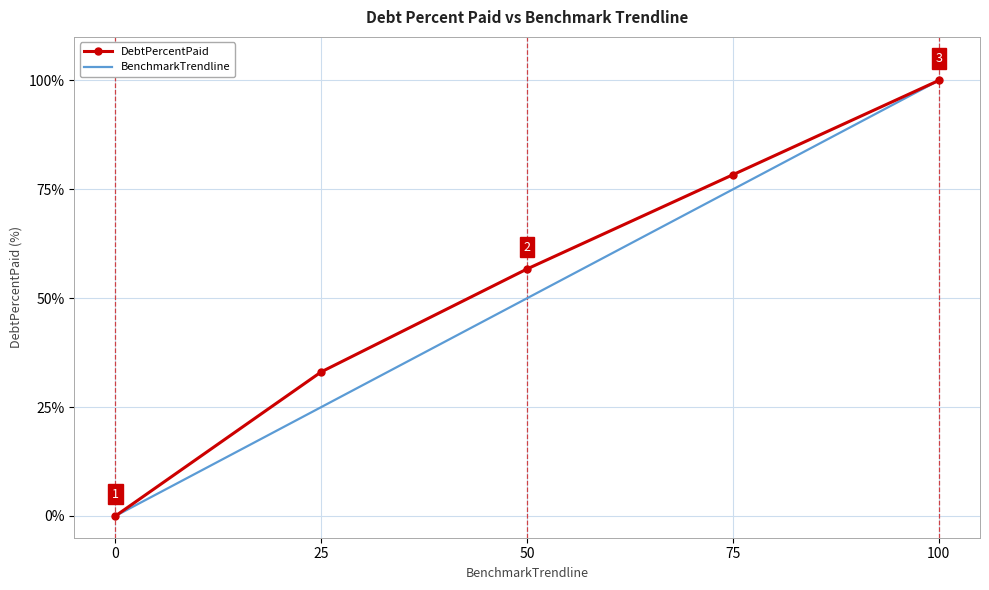

Between 75 and 100, which series saw the biggest shift?

BenchmarkTrendline